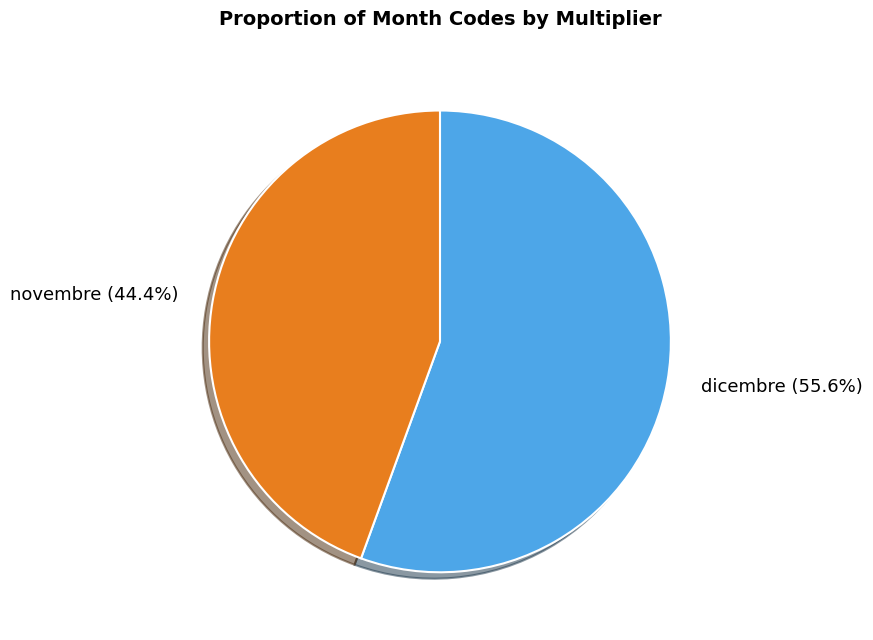

Which has a higher value, novembre (44.4%) or dicembre (55.6%)?

dicembre (55.6%)